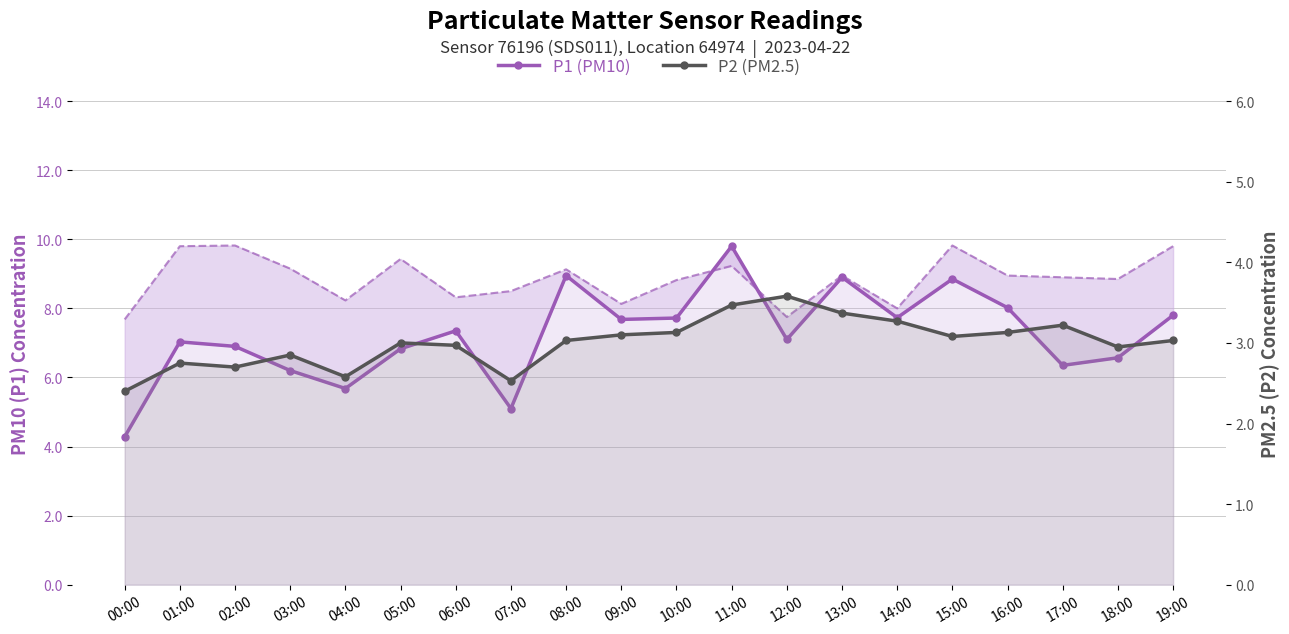

Where is the first local maximum for P2 (PM2.5)?

01:00